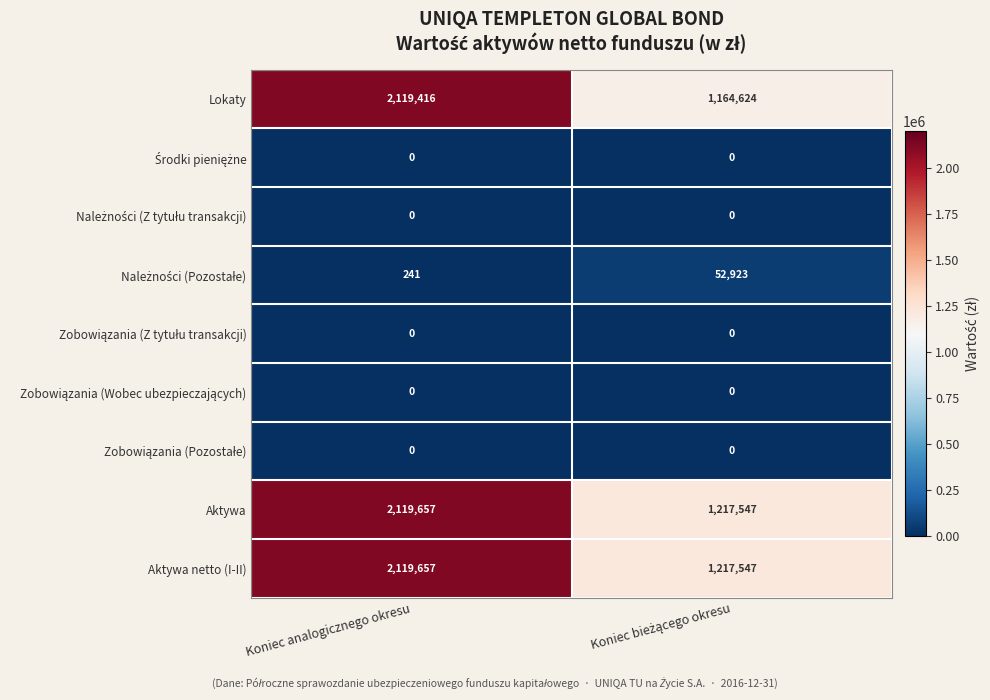

What is the maximum value shown in the chart?

2119657